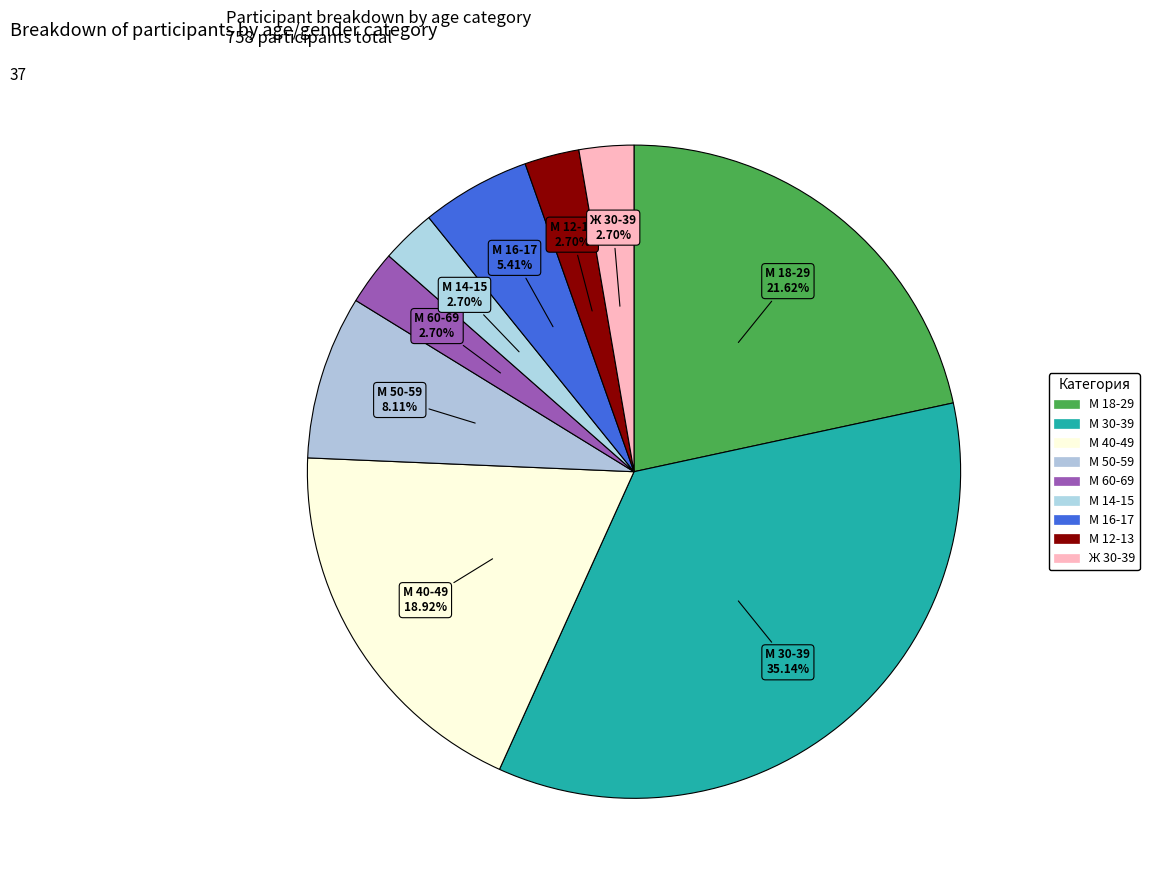

How many segments does this pie chart have?

9